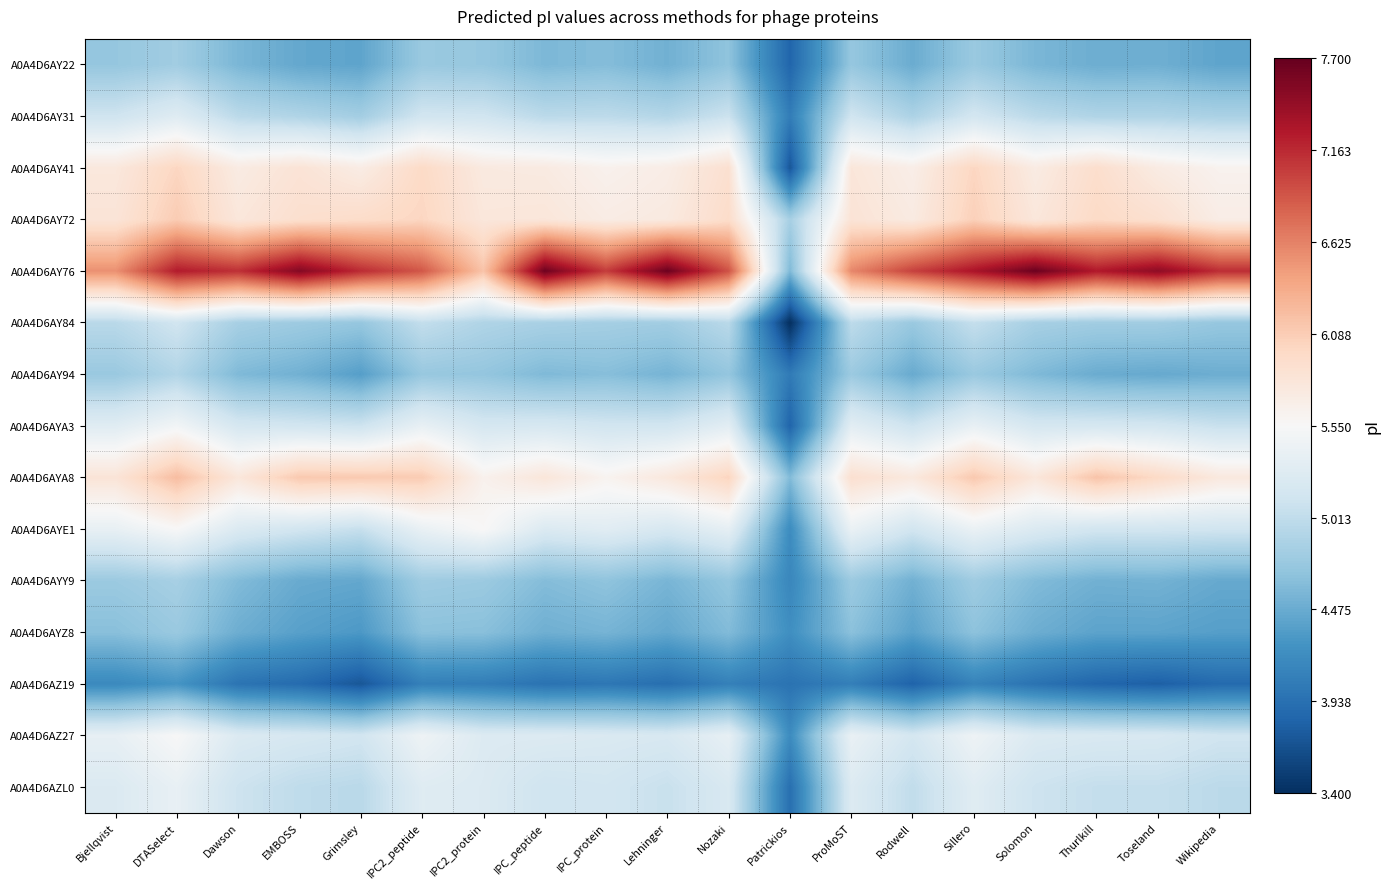

What is the total value across all series at ProMoST?

78.6